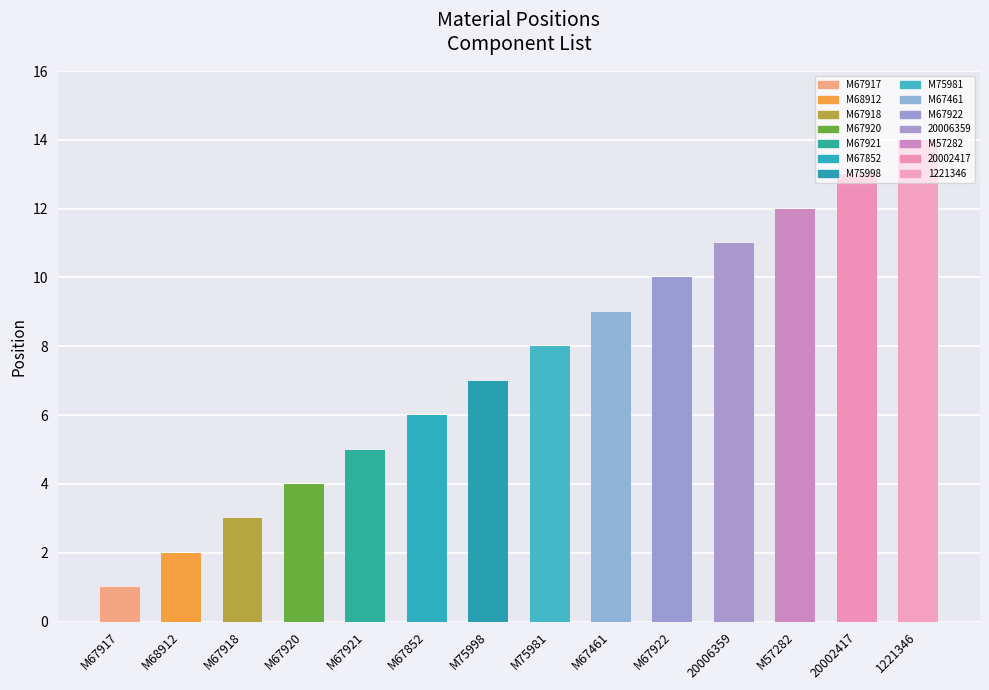

What is the difference between the values at M67917 and M75998?

6